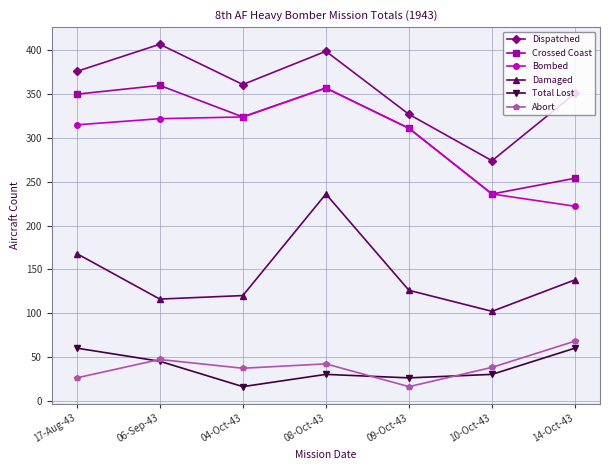

At which category is the sum across all series the highest?

08-Oct-43